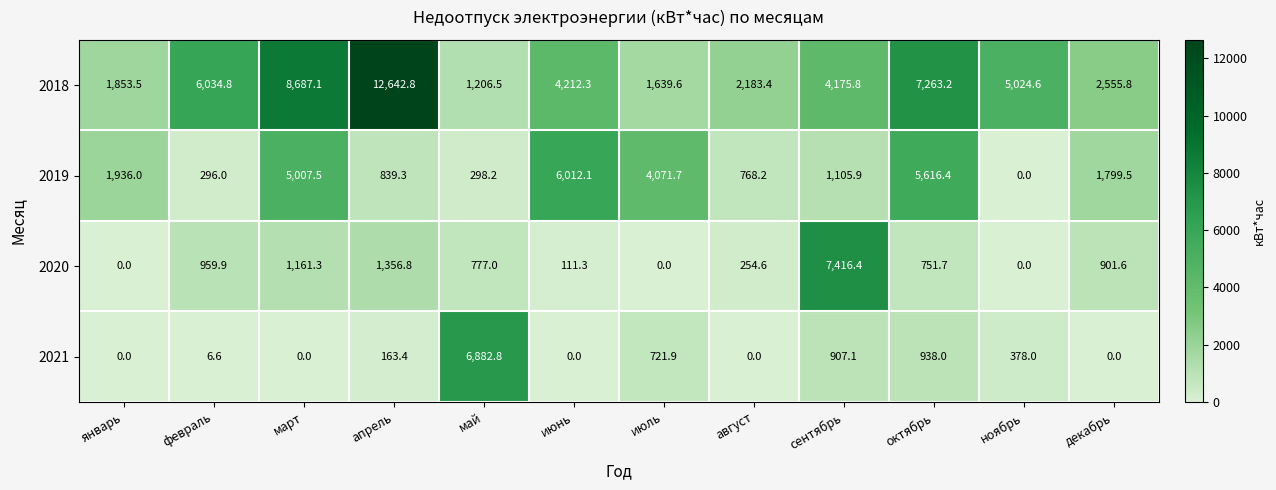

At which label does 2021 reach its peak?

май